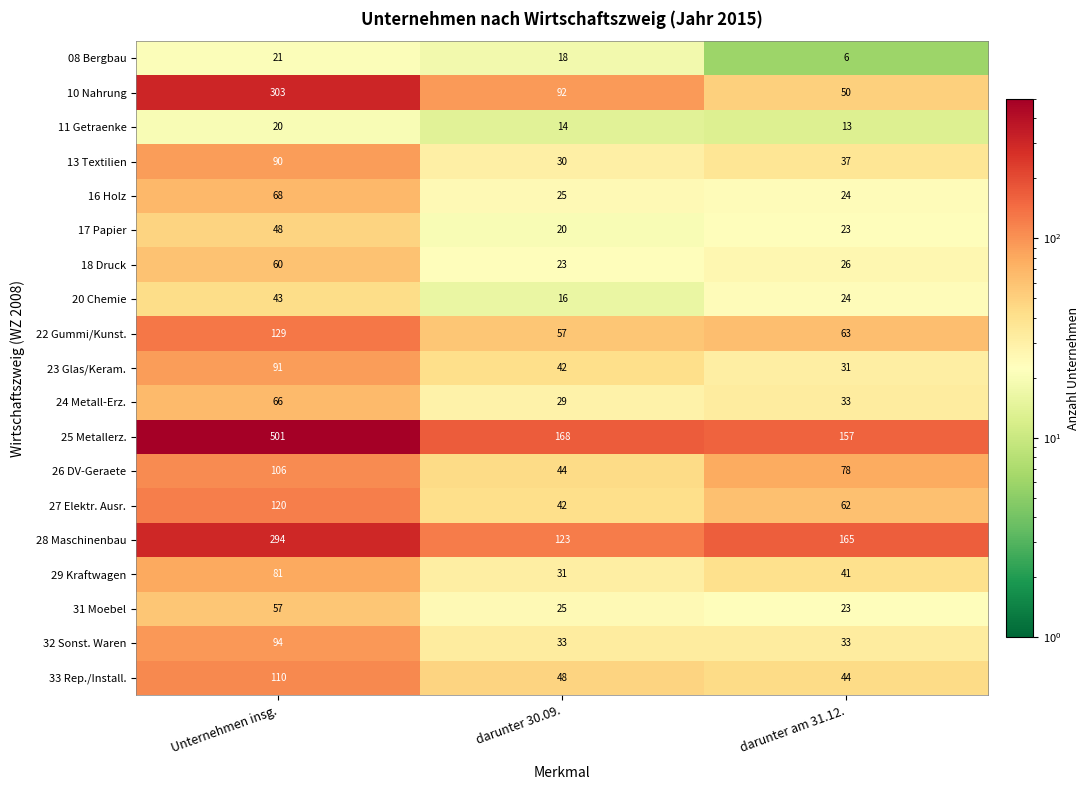

How many data points does each series have?

3